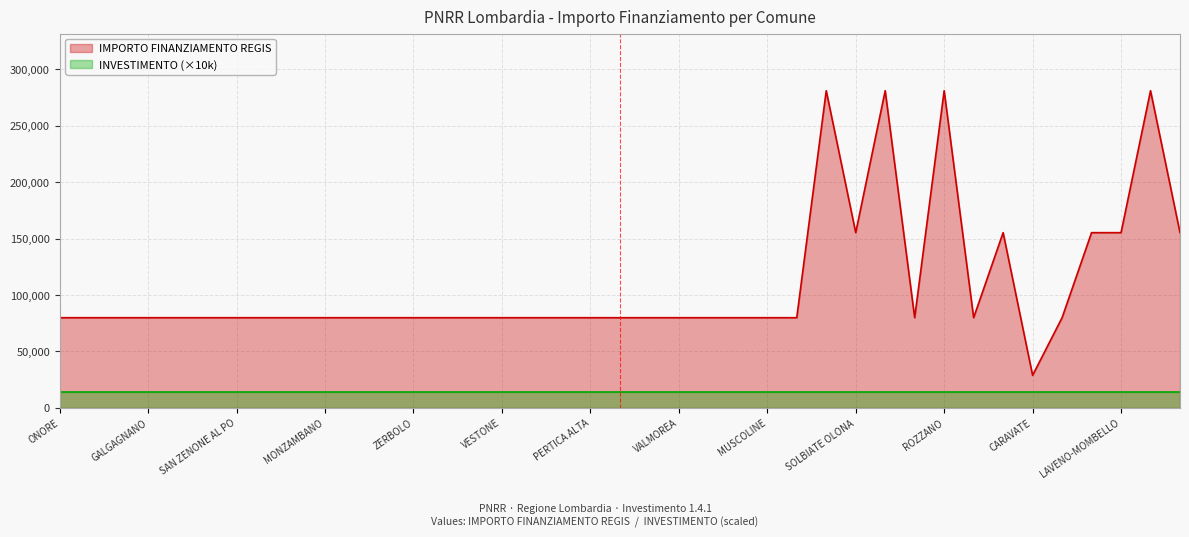

Reading left to right, extract all data points from this chart.

ONORE=79922	COSTA SERINA=79922	VERNATE=79922	GALGAGNANO=79922	PADERNO DADDA=79922	BRALLO DI PREGOLA=79922	SAN ZENONE AL PO=79922	PONTIROLO NUOVO=79922	PIEVE FISSIRAGA=79922	MONZAMBANO=79922	SUARDI=79922	CAVRIANA=79922	ZERBOLO=79922	PROVAGLIO VAL SABBIA=79922	MORAZZONE=79922	VESTONE=79922	ROE VOLCIANO=79922	RONCELLO=79922	PERTICA ALTA=79922	ENDINE GAIANO=79922	NUVOLERA=79922	VALMOREA=79922	PREMOLO=79922	BAGOLINO=79922	MUSCOLINE=79922	SABBIONETA=79922	DESIO=280932	SOLBIATE OLONA=155234	LAINATE=280932	SUELLO=79922	ROZZANO=280932	CORTE DE CORTESI=79922	SANNAZZARO DE BURGONDI=155234	CARAVATE=28902	RANCIO VALCUVIA=79922	SPIRANO=155234	LAVENO-MOMBELLO=155234	MONTICHIARI=280932	CISLIANO=155234